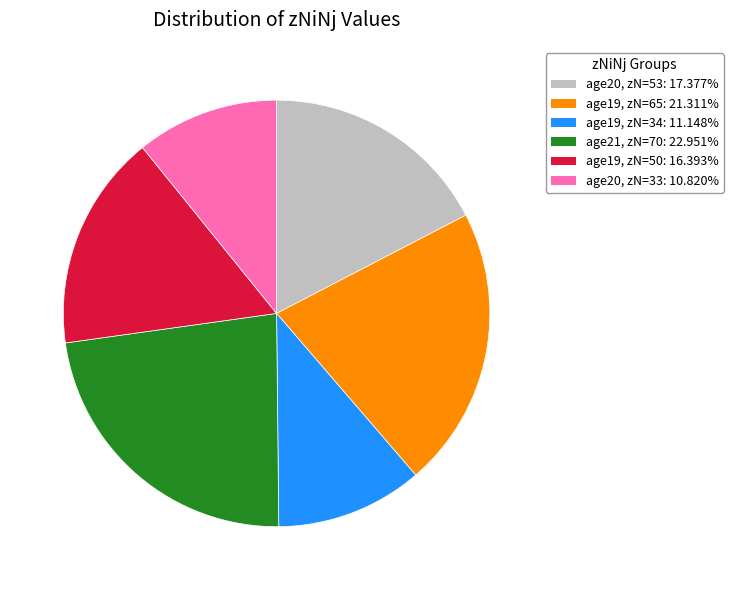

Is there a majority slice in this chart?

No